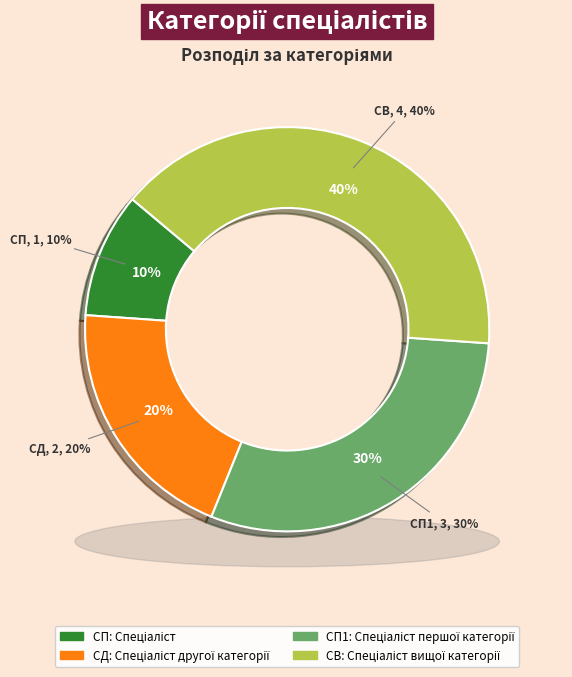

To the nearest percent, what percentage of the pie is Спеціаліст першої категорії?

30%